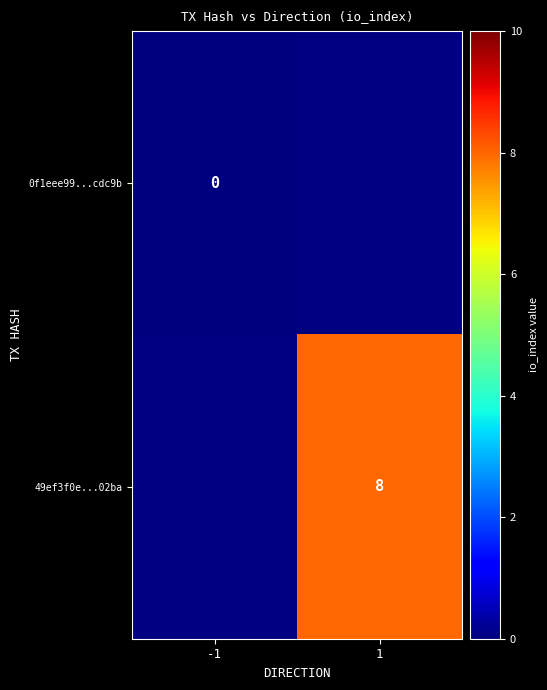

Between -1 and 1, which is larger?

1